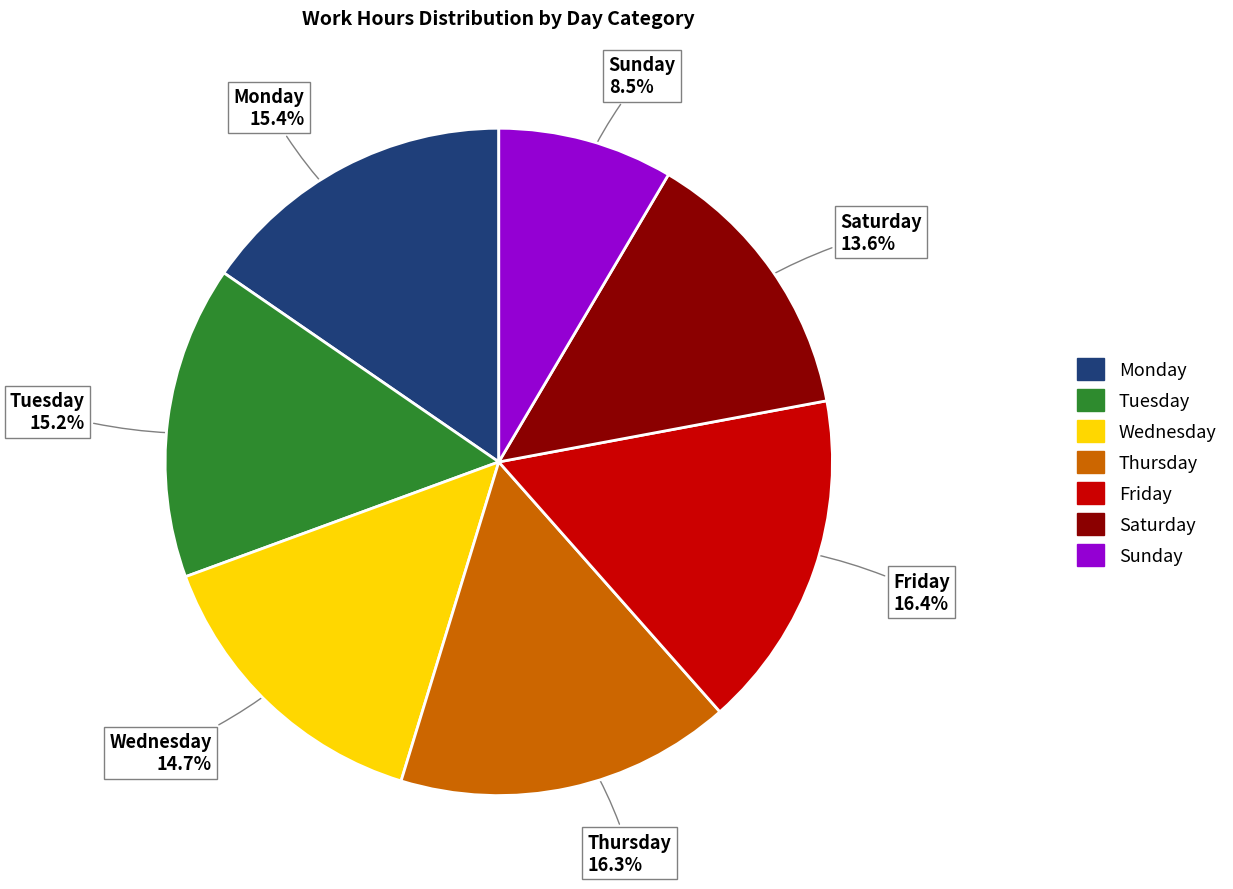

Does any single category account for the majority?

No